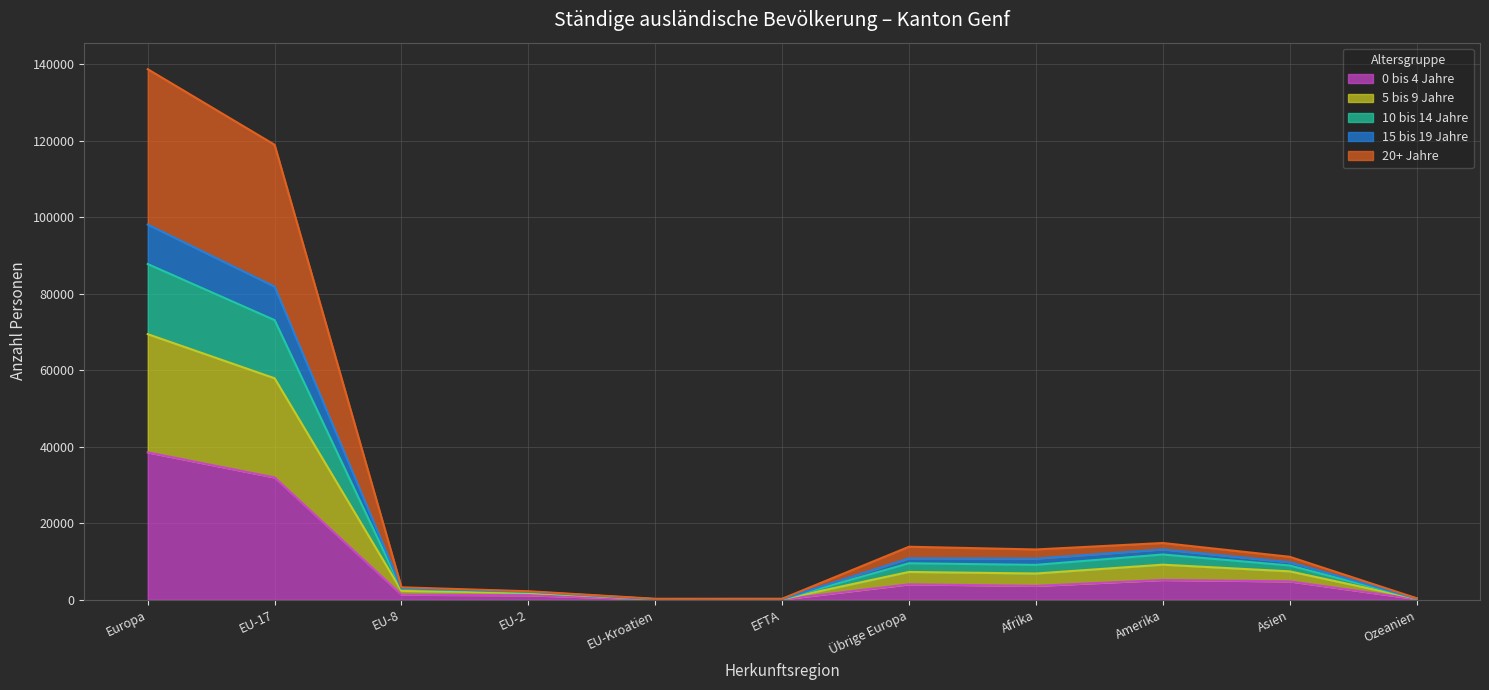

In 15 bis 19 Jahre, how many points are lower than both neighbors (excluding endpoints)?

2